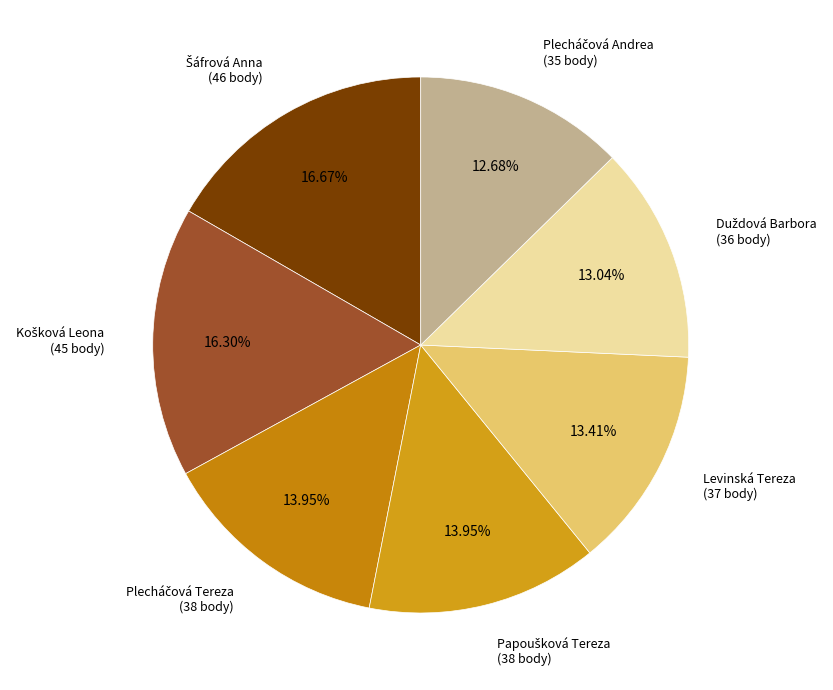

How many slices are in this pie chart?

7